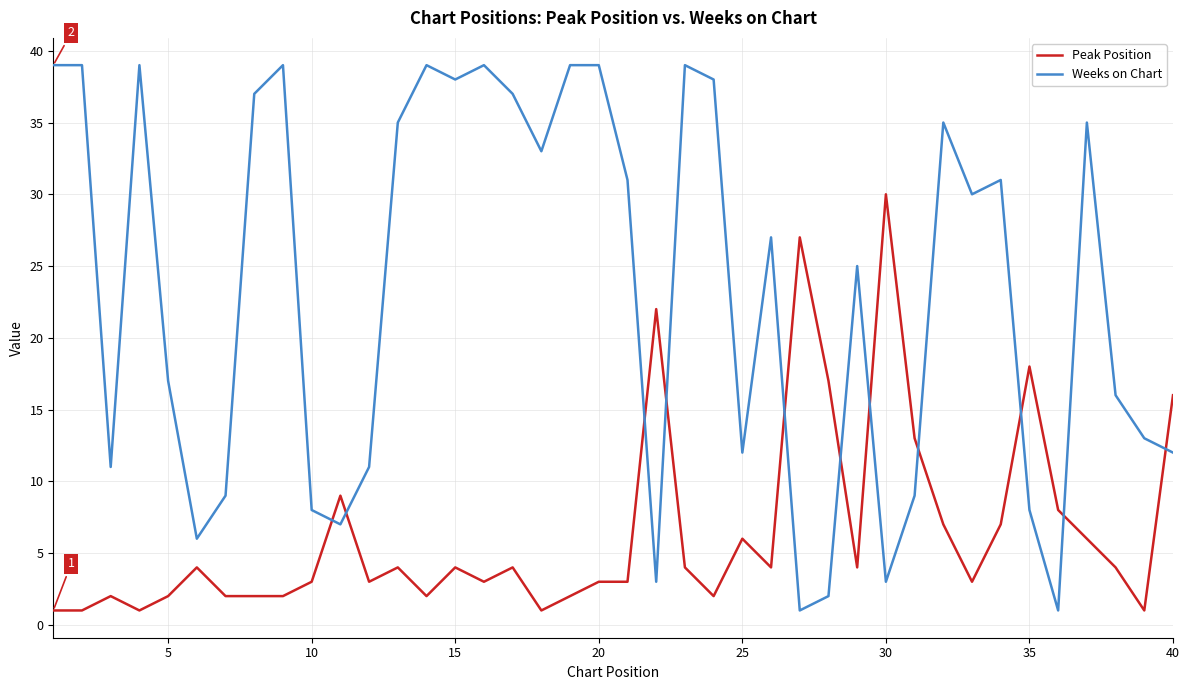

Which series has the largest total across all categories?

Weeks on Chart